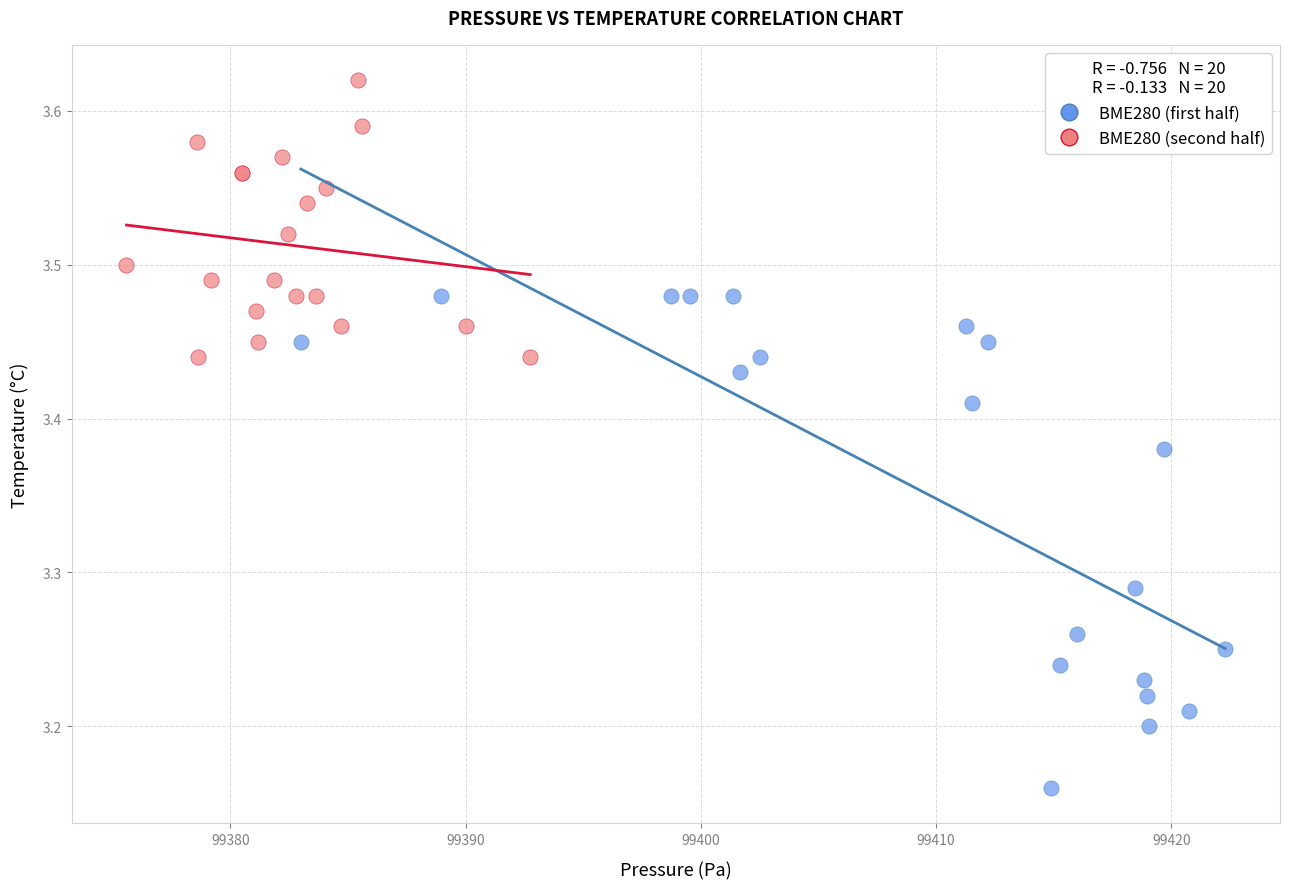

Which series contains the highest Y value?

BME280 (second half)